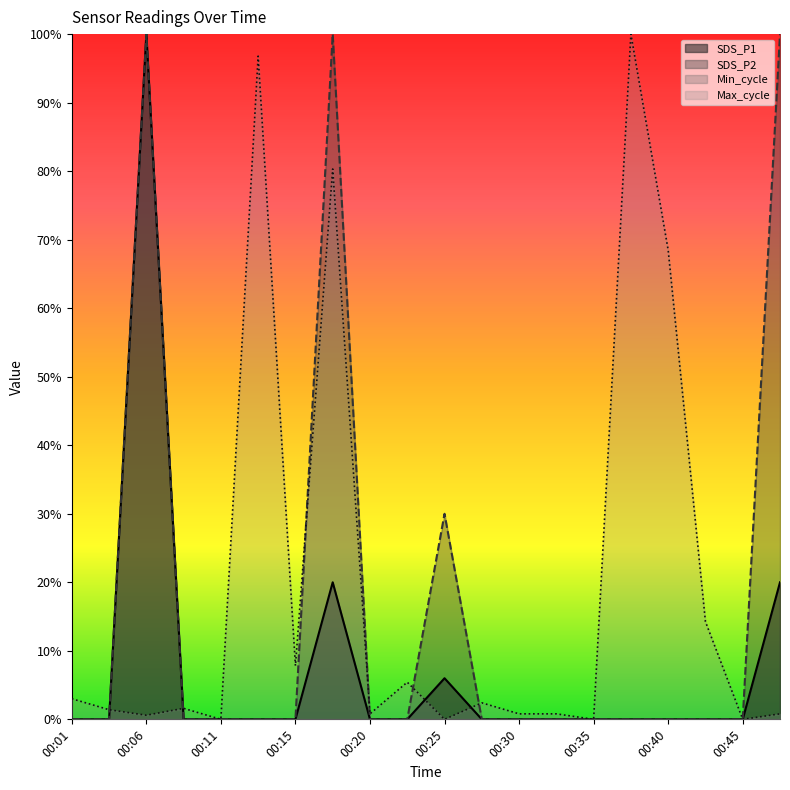

True or false: SDS_P2 and SDS_P1 intersect in this chart.

False